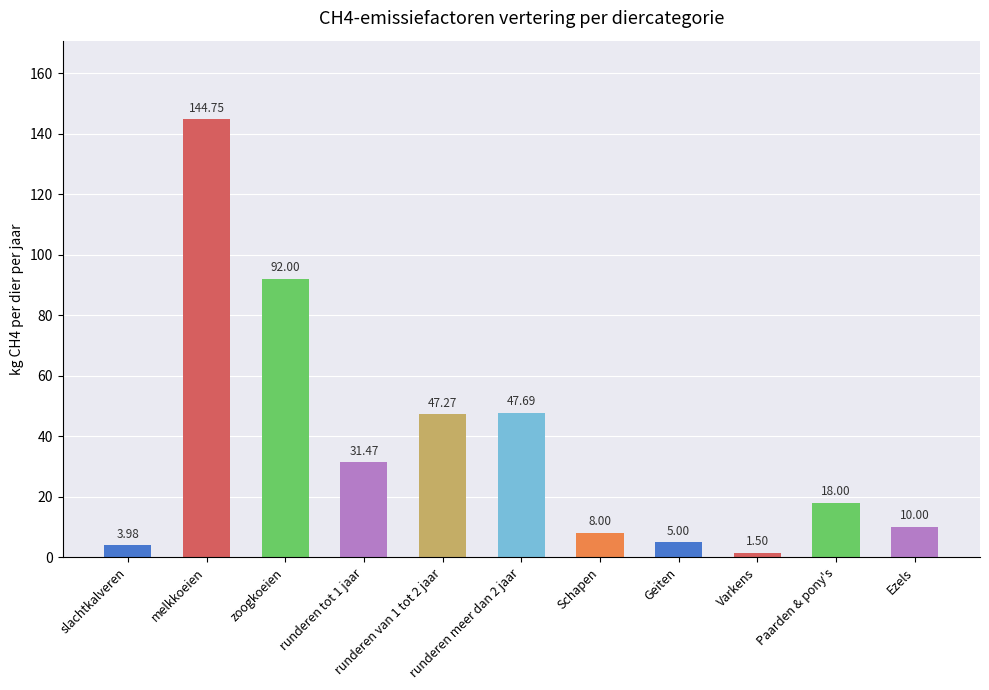

Are the bars horizontal?

No